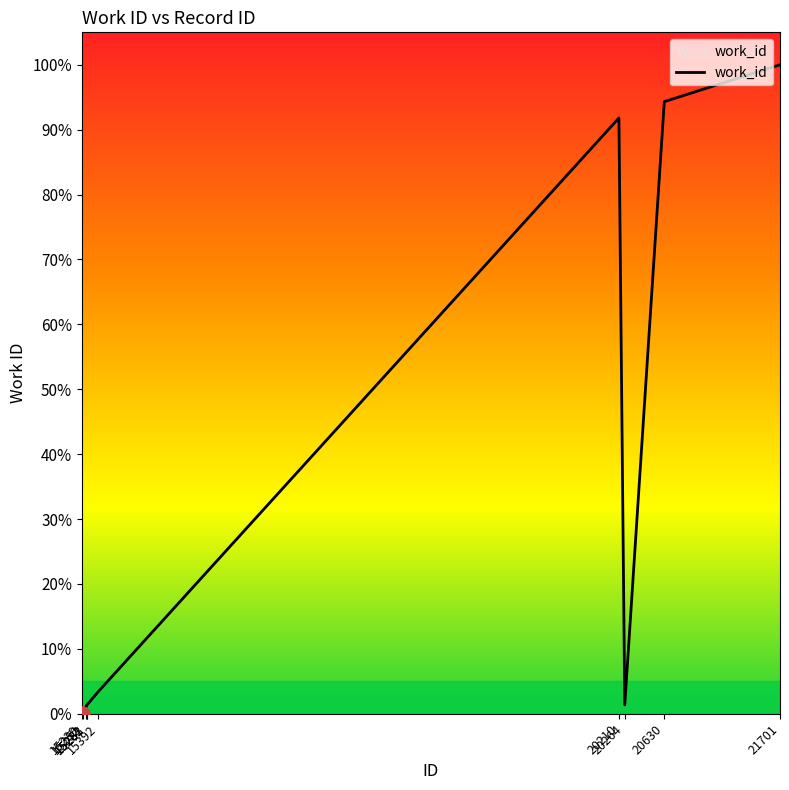

Approximately how many times larger is the value at 20630 compared to 15282?

75.1